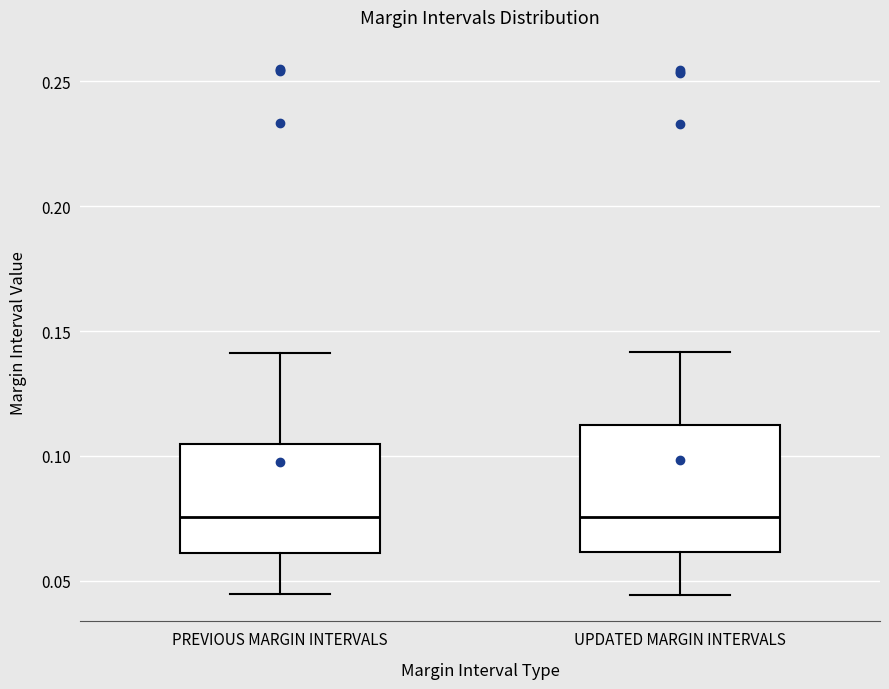

Where does the upper whisker of the box for UPDATED MARGIN INTERVALS end on the y-axis? The values are not printed on the chart, so give them approximately, as read against the axis.

0.140